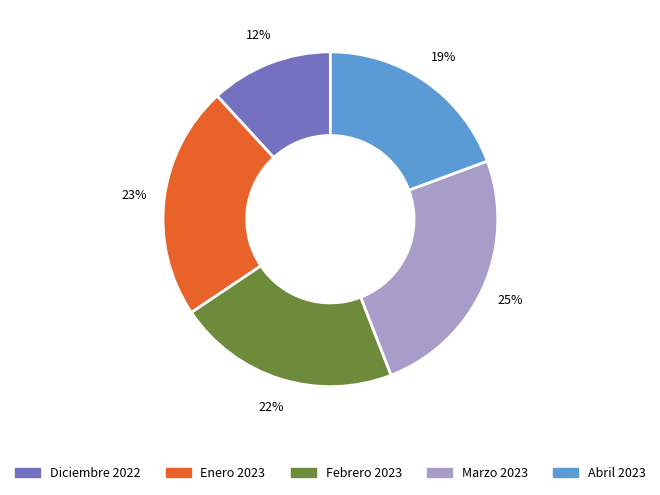

Which slice is the largest?

Marzo 2023